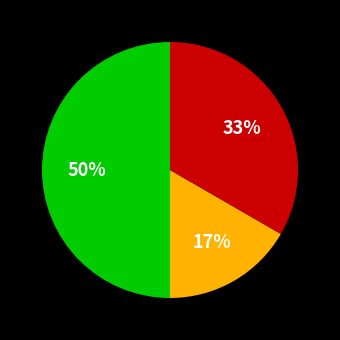

To the nearest percent, what is the difference between the largest and smallest slice percentages?

33%